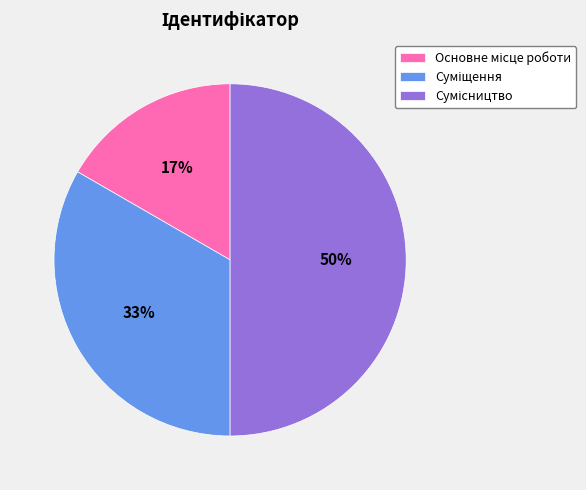

To the nearest percent, what is the average slice percentage?

33%